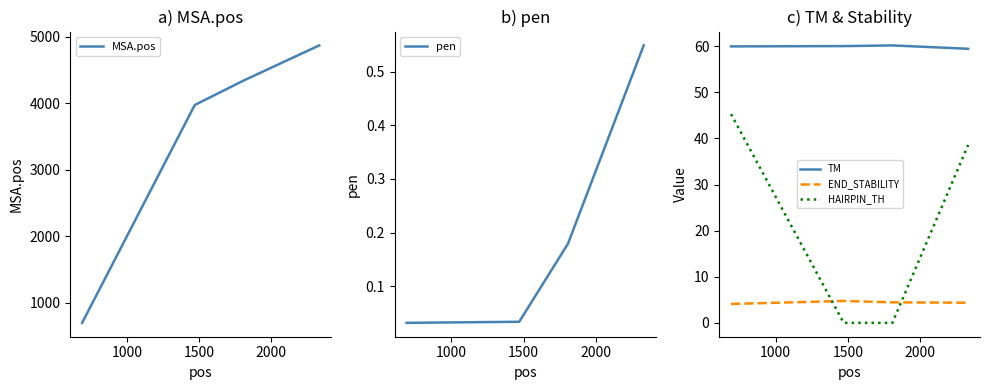

What is the highest value of the TM series?

60.2